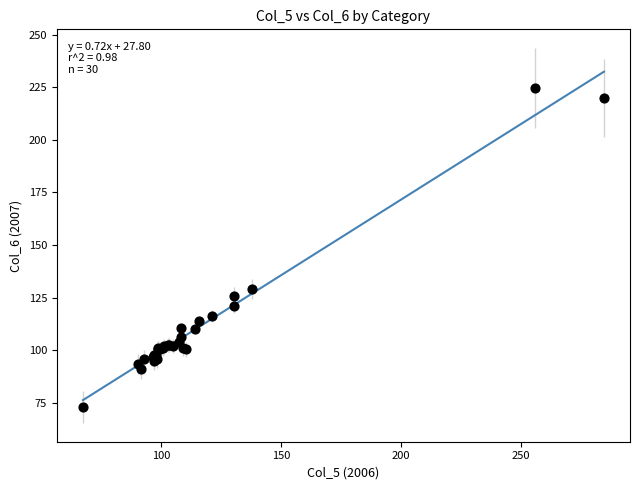

What Y value in the scatter plot is closest to 148?

129.0